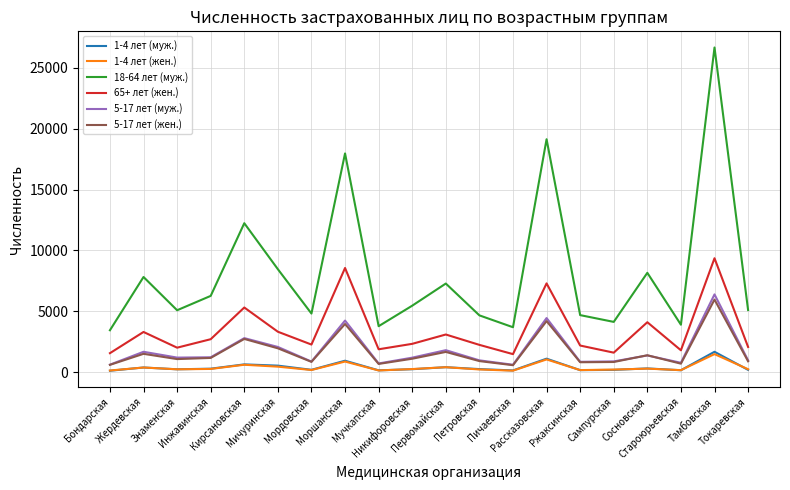

What is the greatest value displayed?

26685